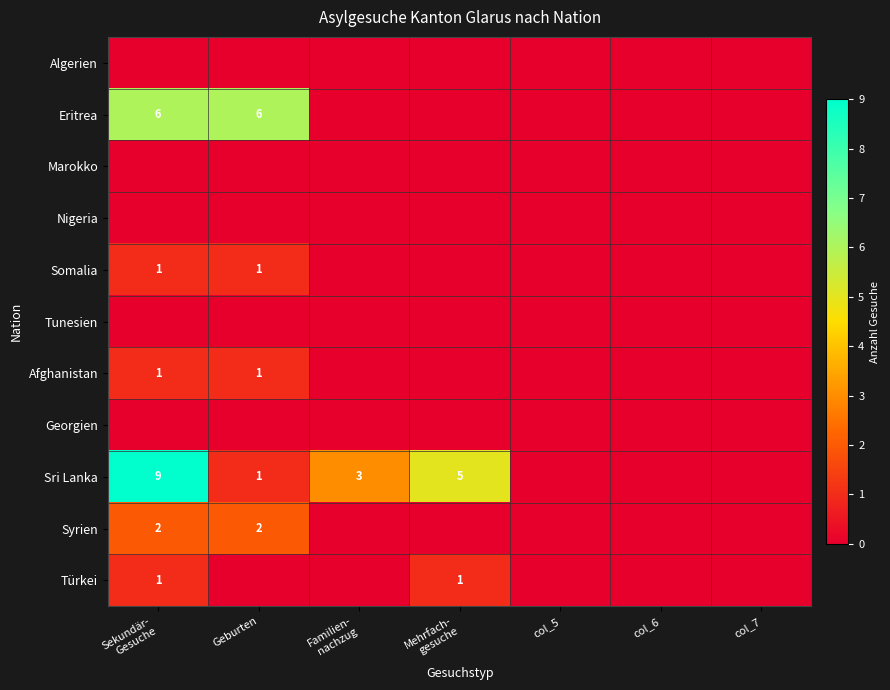

At Familien- nachzug, list the series in order from largest to smallest.

Sri Lanka, Algerien, Eritrea, Marokko, Nigeria, Somalia, Tunesien, Afghanistan, Georgien, Syrien, Türkei